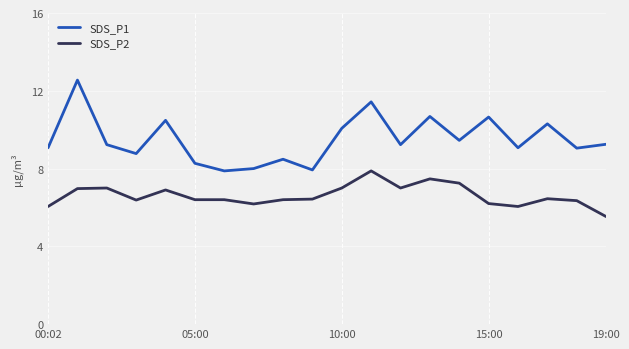

What is the greatest value displayed?

12.6